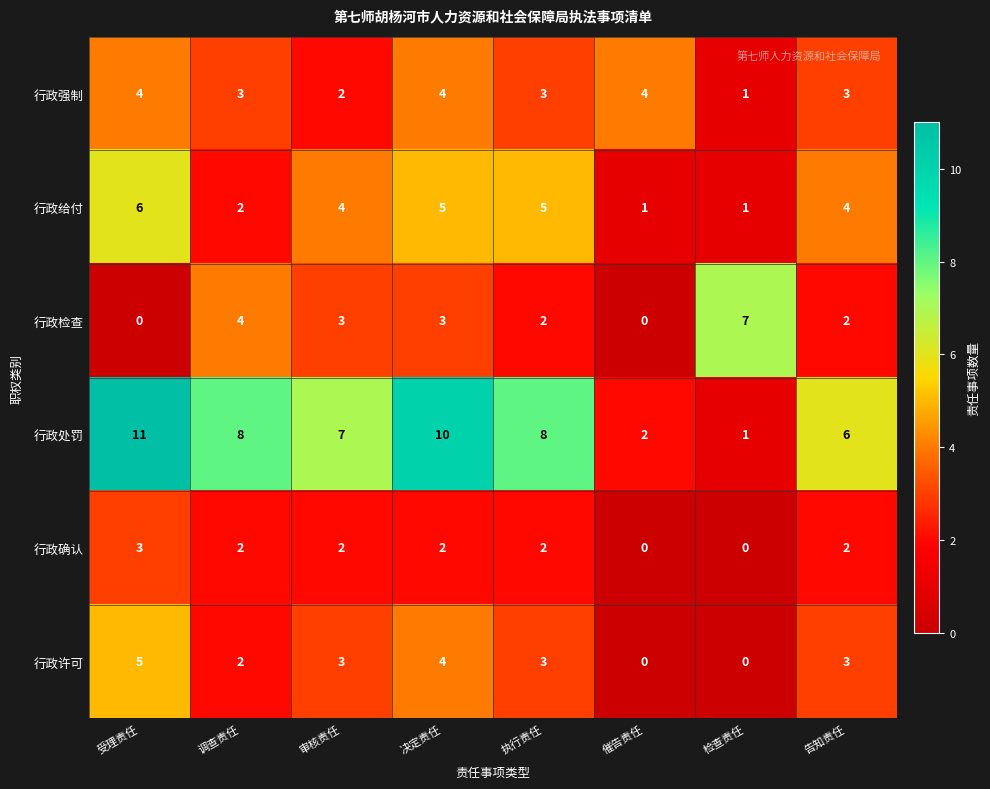

What is the difference between the highest and lowest values at 检查责任?

7